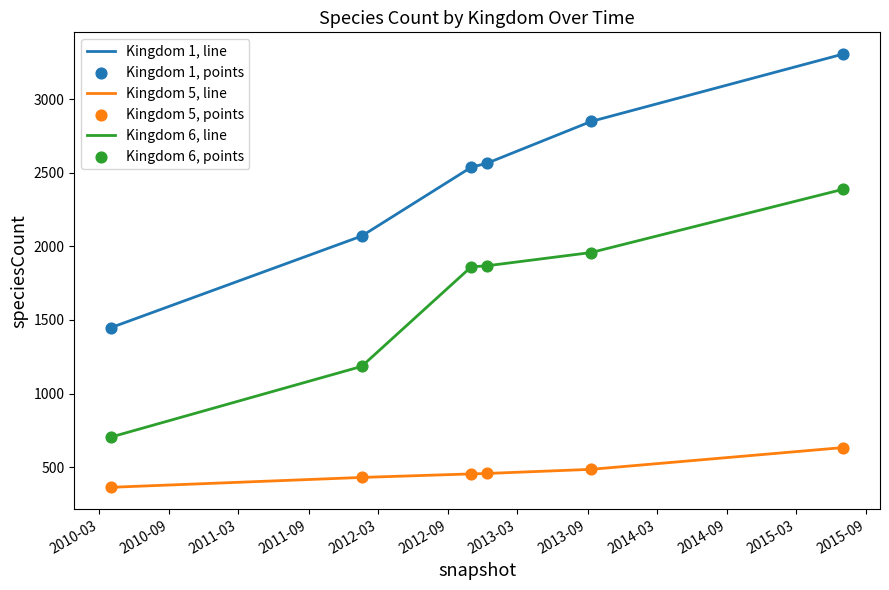

Which series has the largest range (max minus min)?

Kingdom 1, line